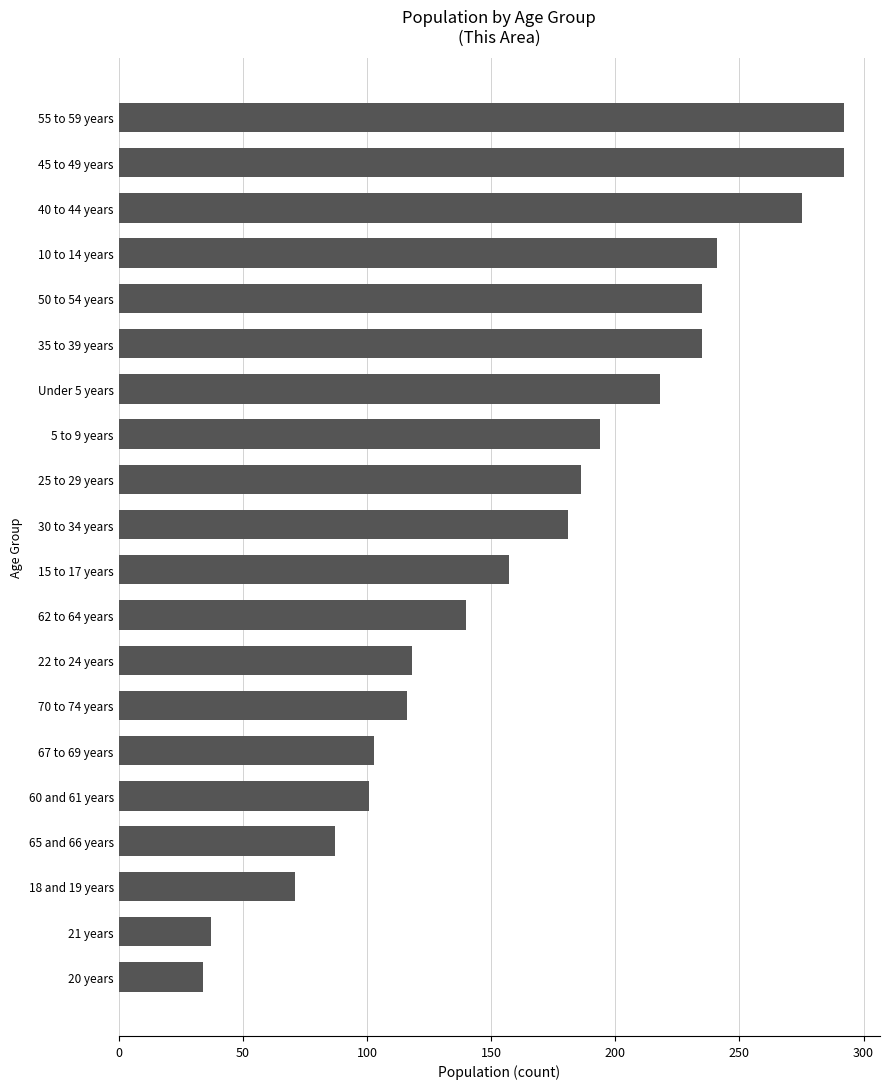

At which label is the value closest to 163?

15 to 17 years